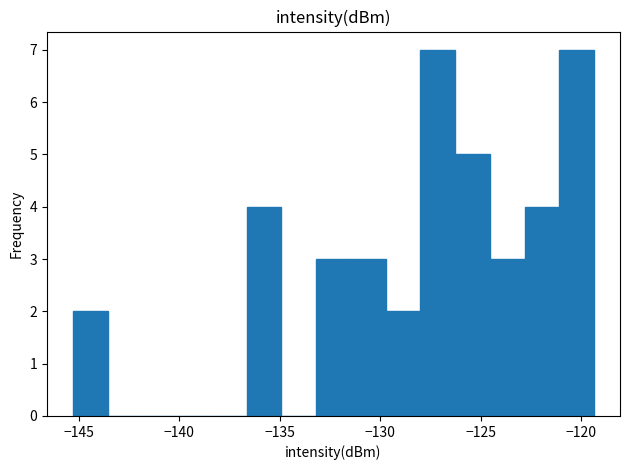

What is the sum of all values?

40